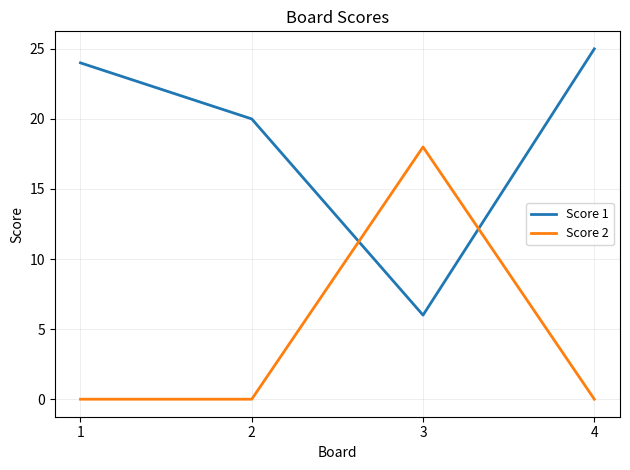

At which category does the chart reach its peak across all series?

4